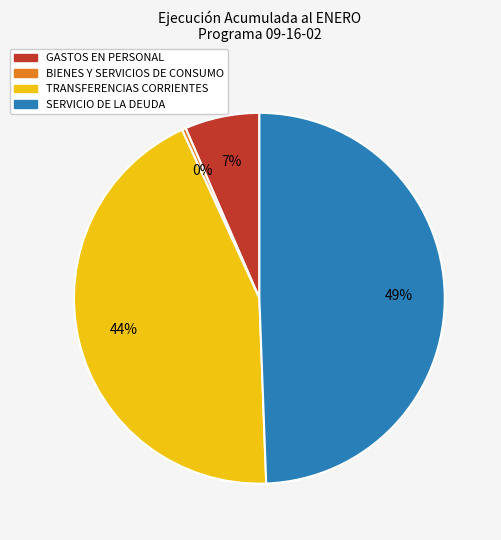

How many segments does this pie chart have?

4